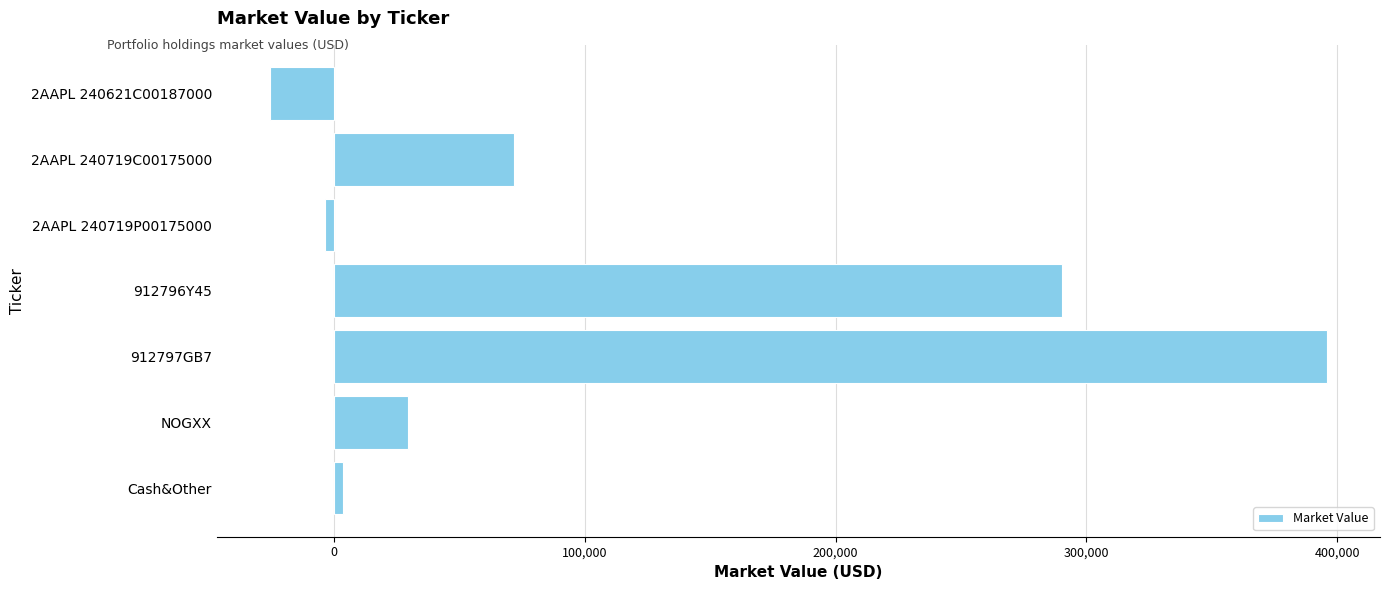

At which label is the value closest to 185177?

912796Y45